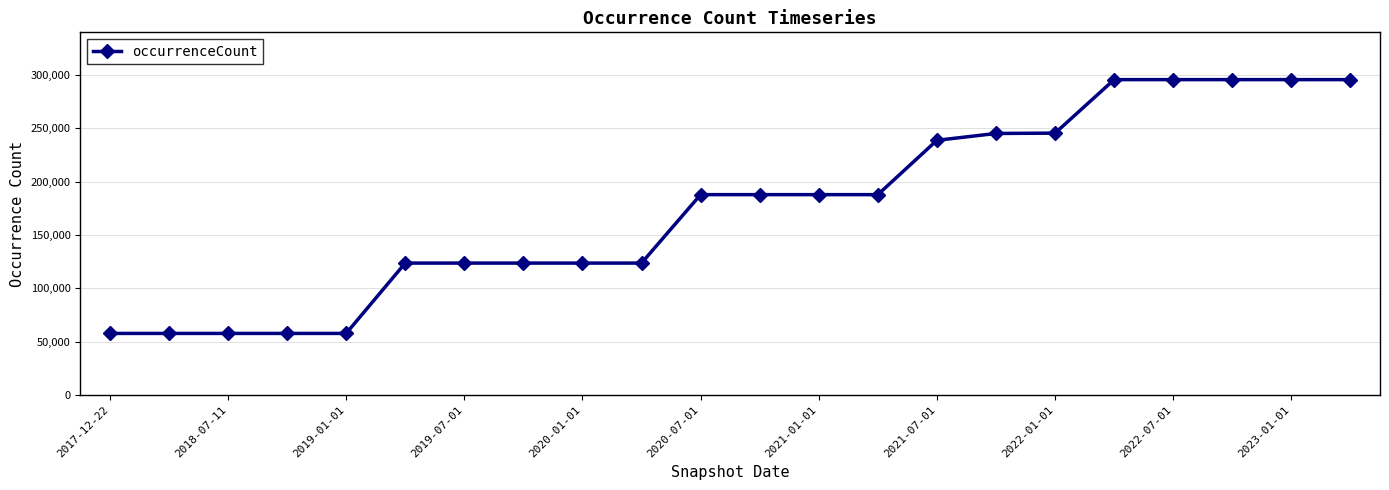

Does the chart display data point markers on the line(s)?

Yes